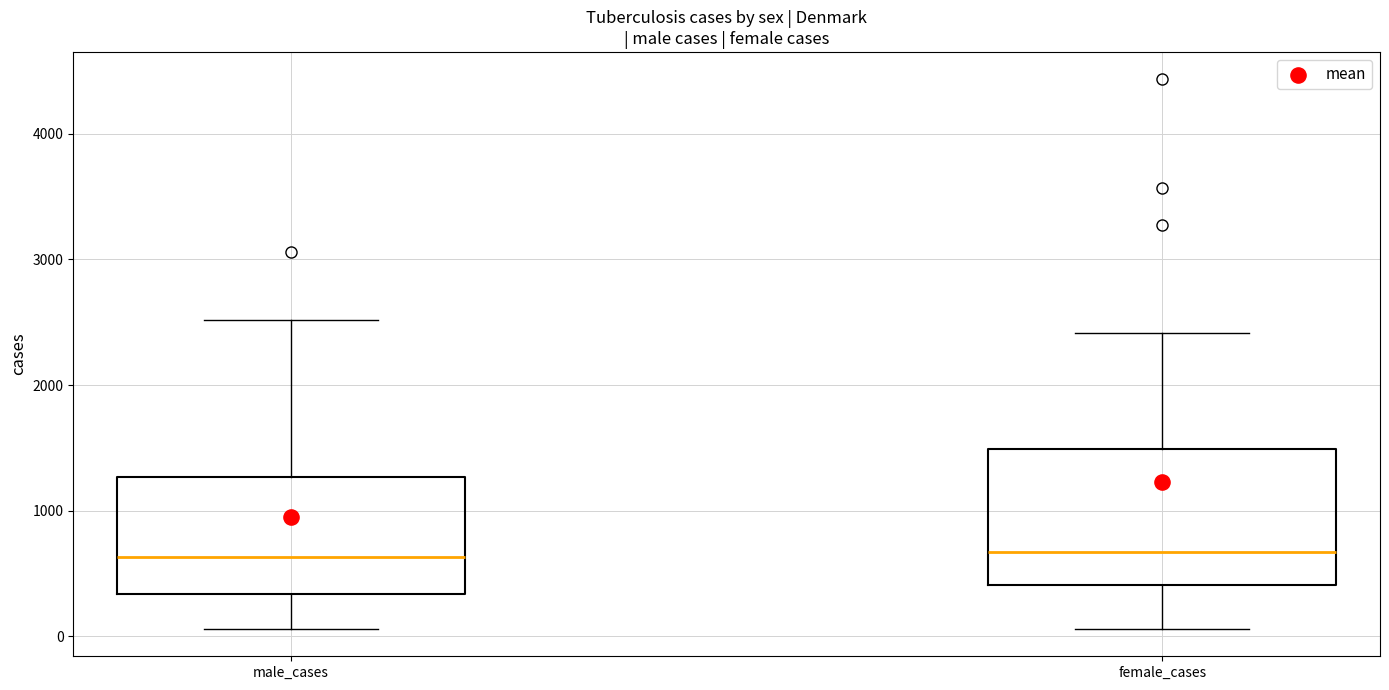

Where does the median line of the box for male_cases sit on the y-axis? The values are not printed on the chart, so give them approximately, as read against the axis.

600